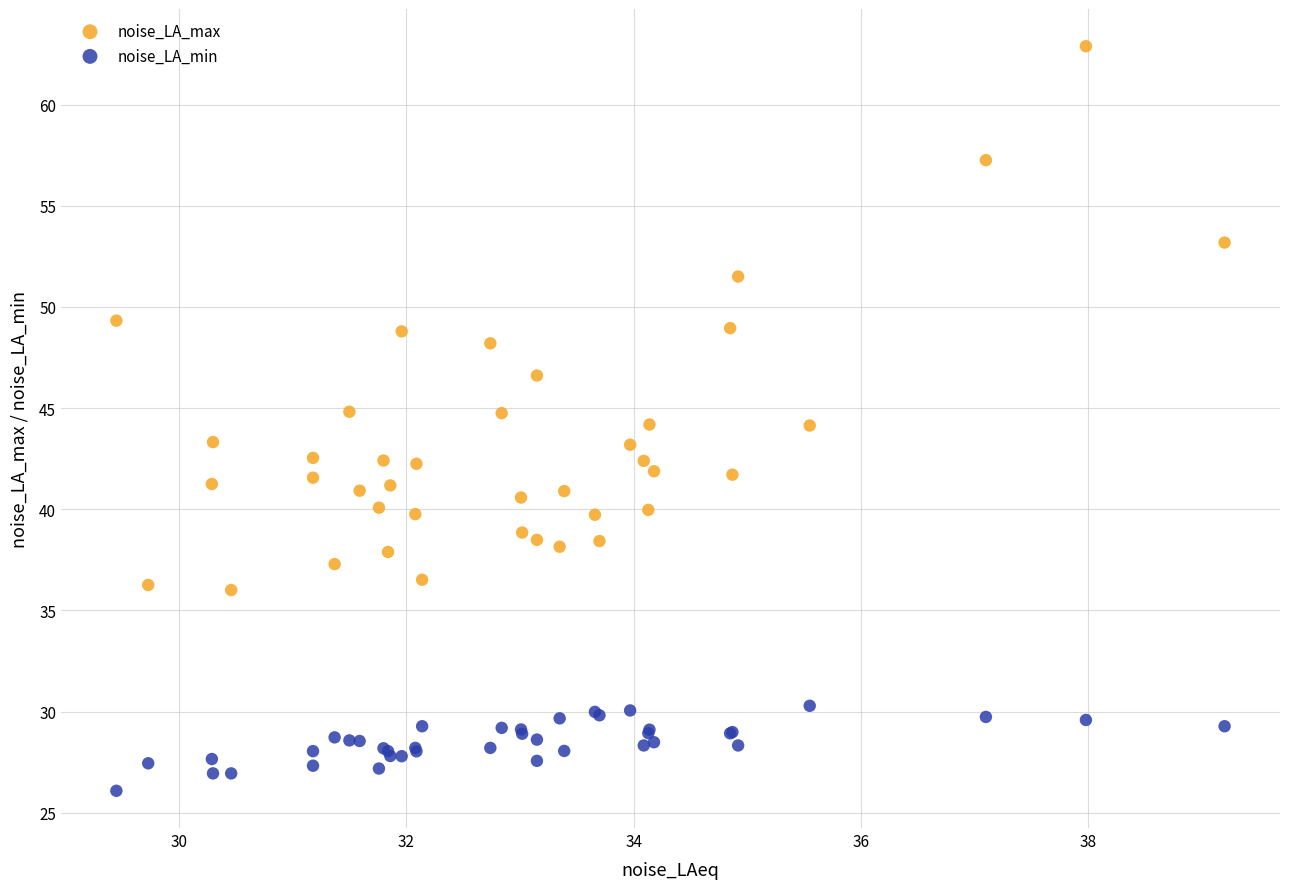

What are all the series names shown in the legend?

noise_LA_max, noise_LA_min